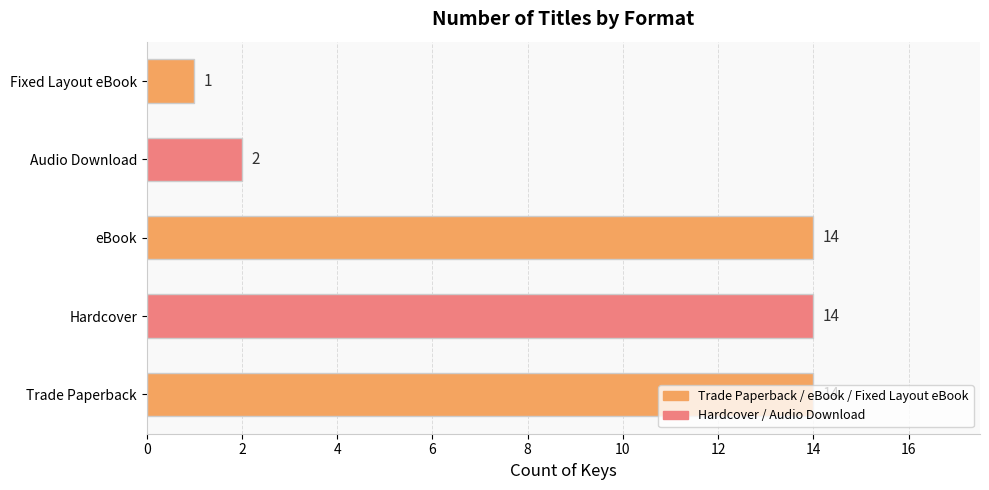

Between Audio Download and Hardcover, which is larger?

Hardcover